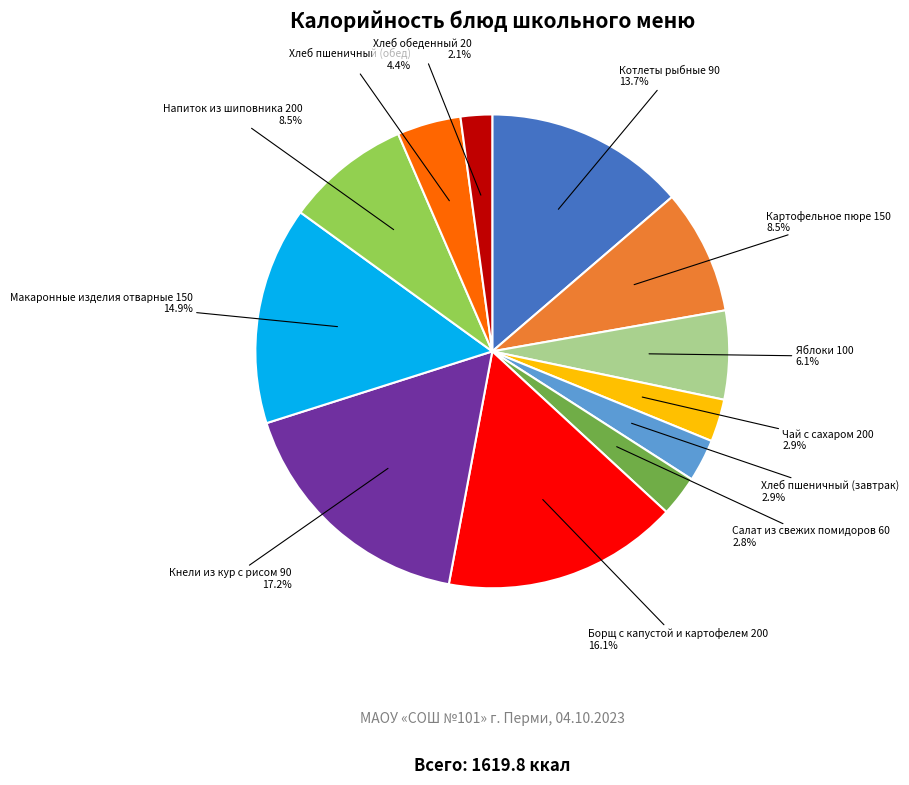

Which category has the smallest portion of the pie?

Хлеб обеденный 20